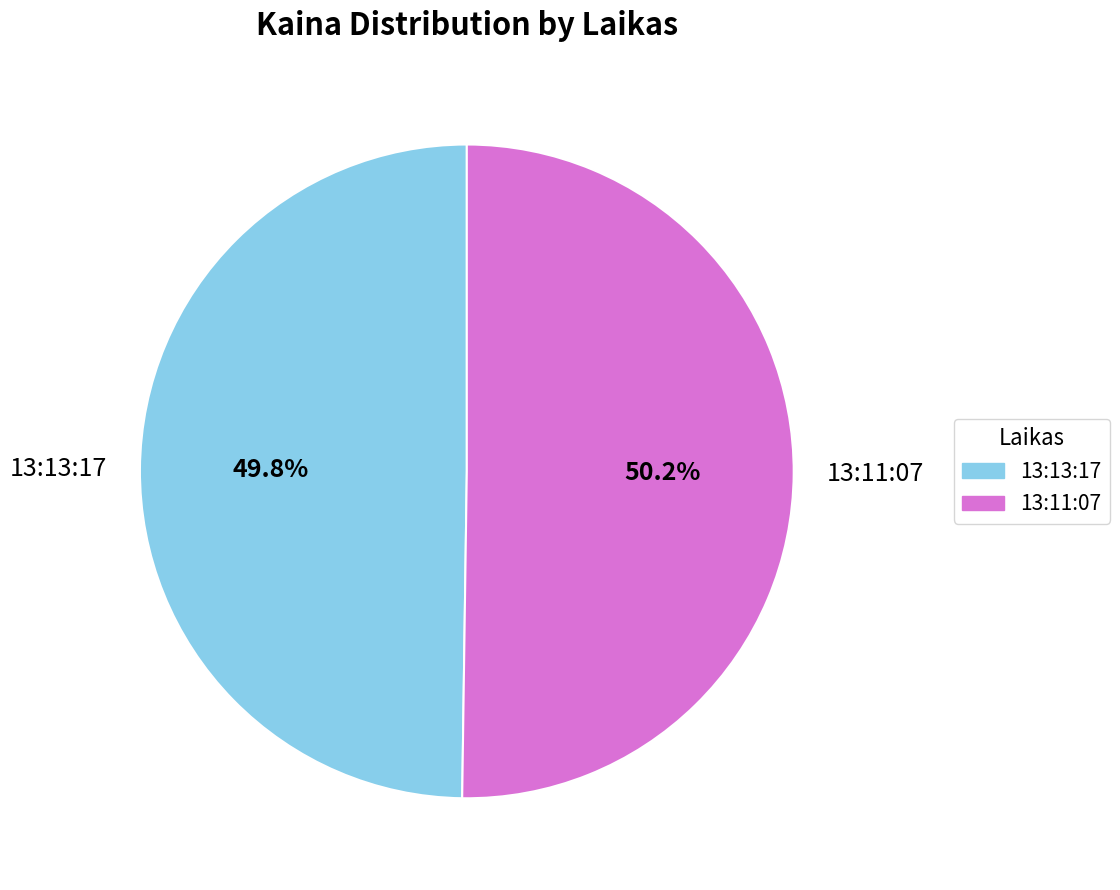

Does any single category account for the majority?

Yes